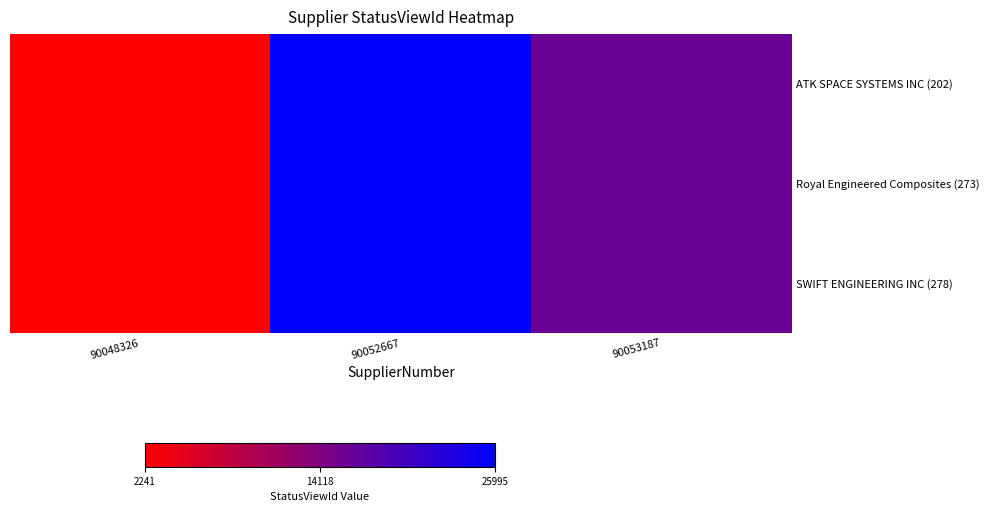

Which series has the largest range (max minus min)?

ATK SPACE SYSTEMS INC (202)